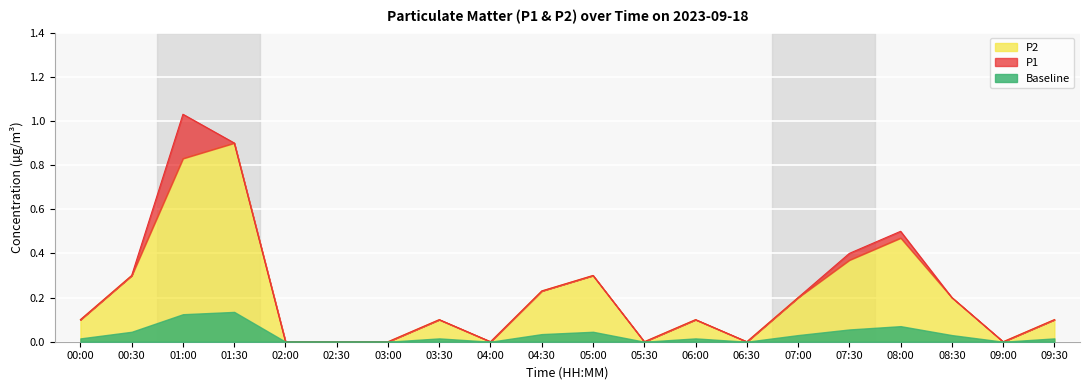

What is the label of the 2nd point from the left?

00:30